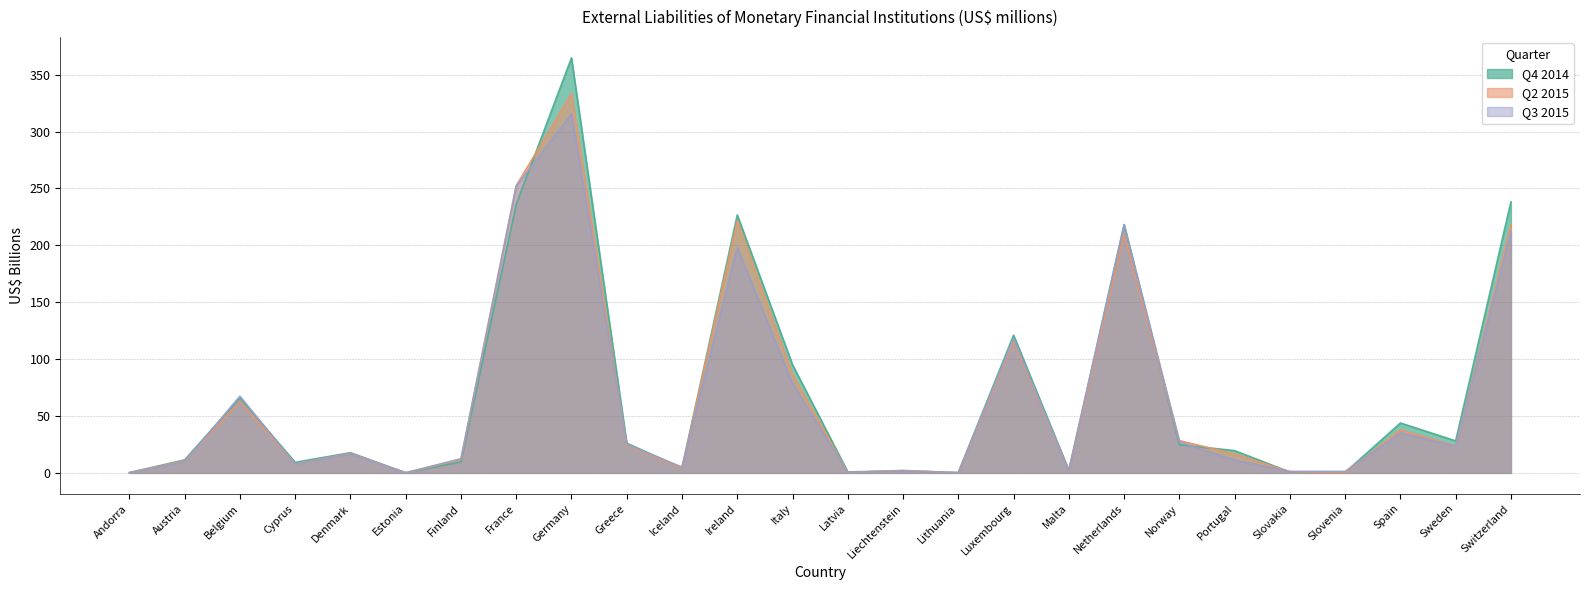

At which category does the chart reach its peak across all series?

Germany